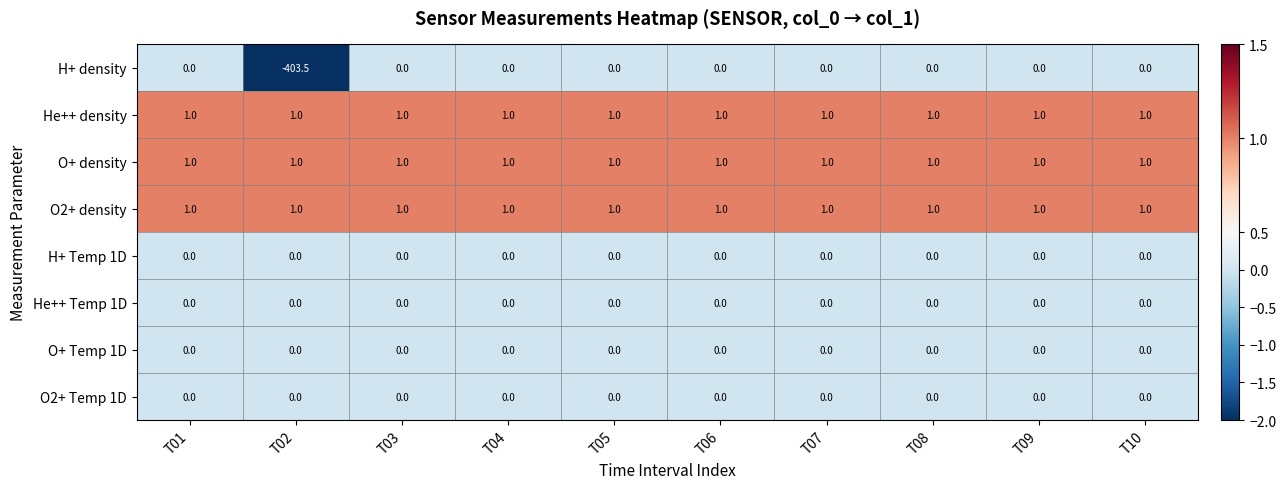

What is the difference between the highest and lowest values at T10?

1.0